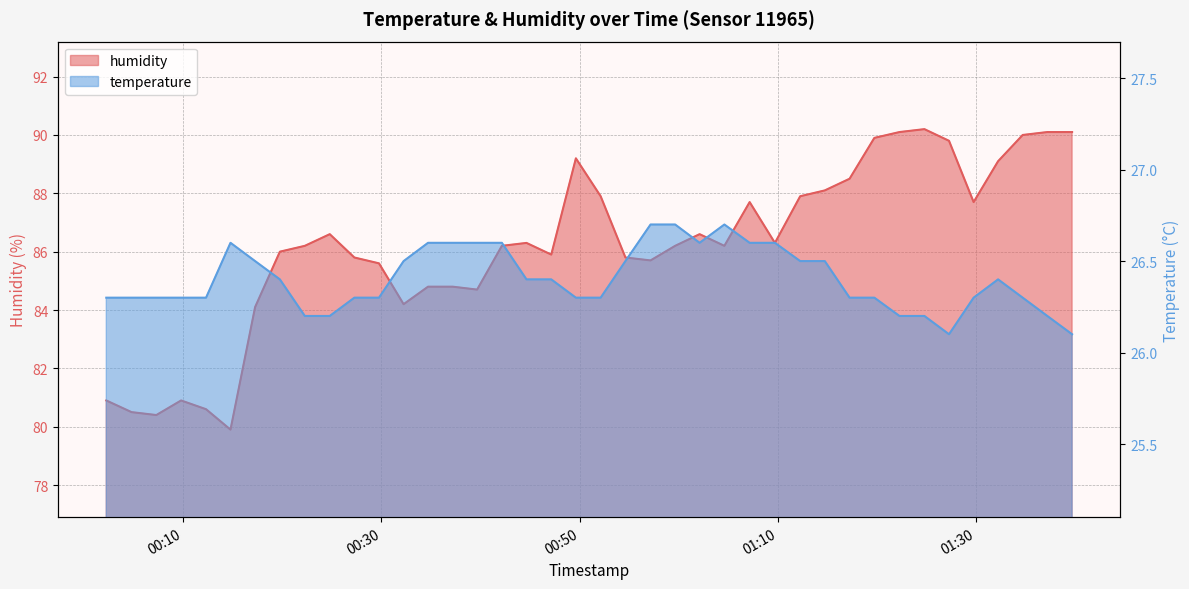

Does the chart display data point markers on the line(s)?

No